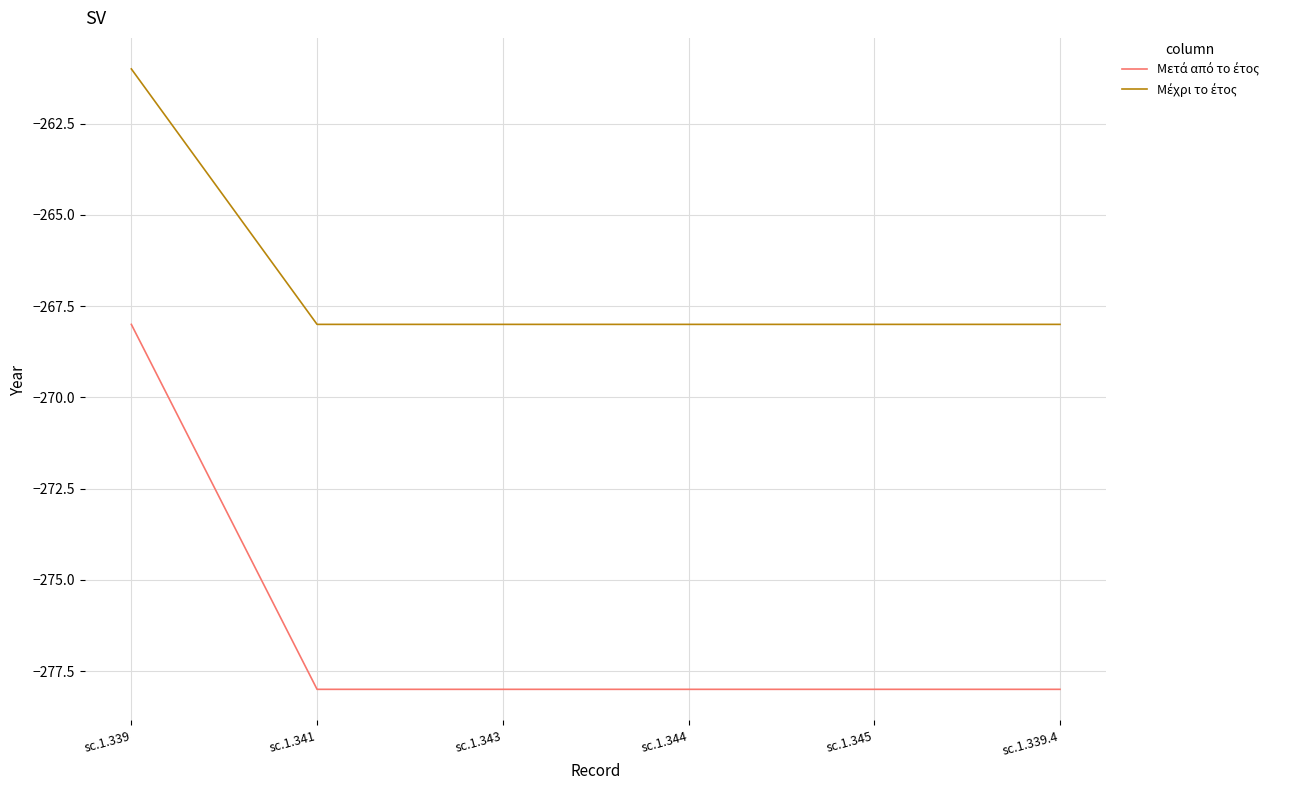

Which category has the highest value across all series?

sc.1.339